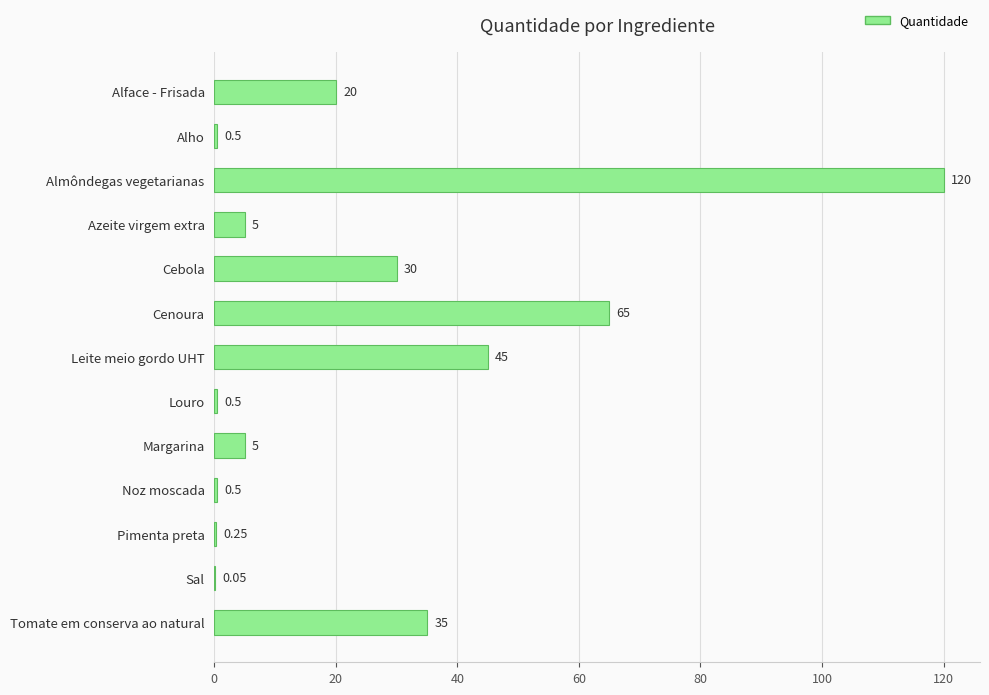

Which has a higher value, Margarina or Alface - Frisada?

Alface - Frisada